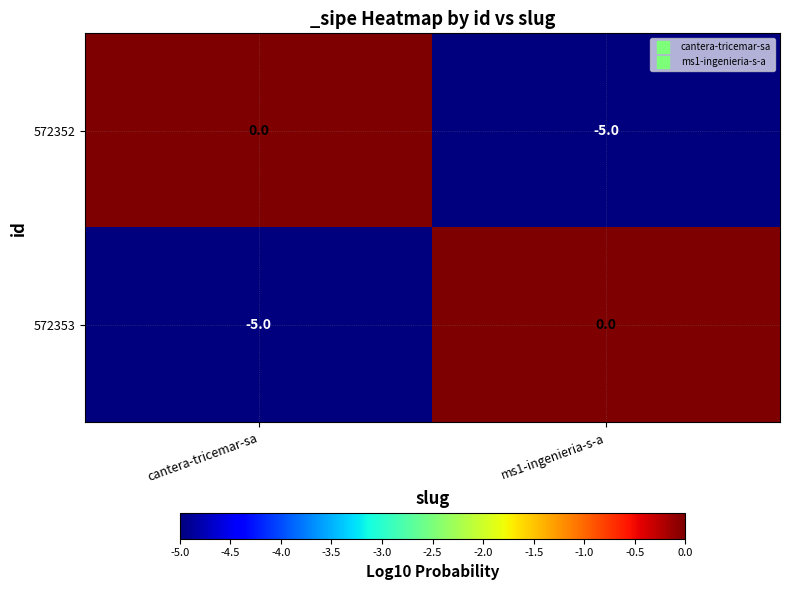

The 572352 series shows 0 at cantera-tricemar-sa. True or false?

True